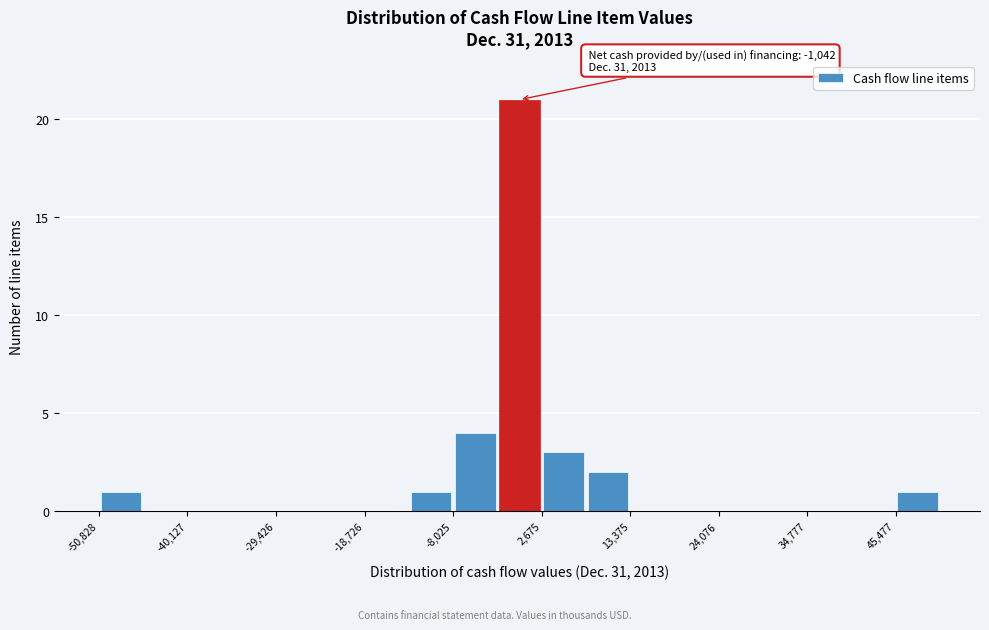

Read against the x-axis, roughly where is the centre of the tallest bar?

0